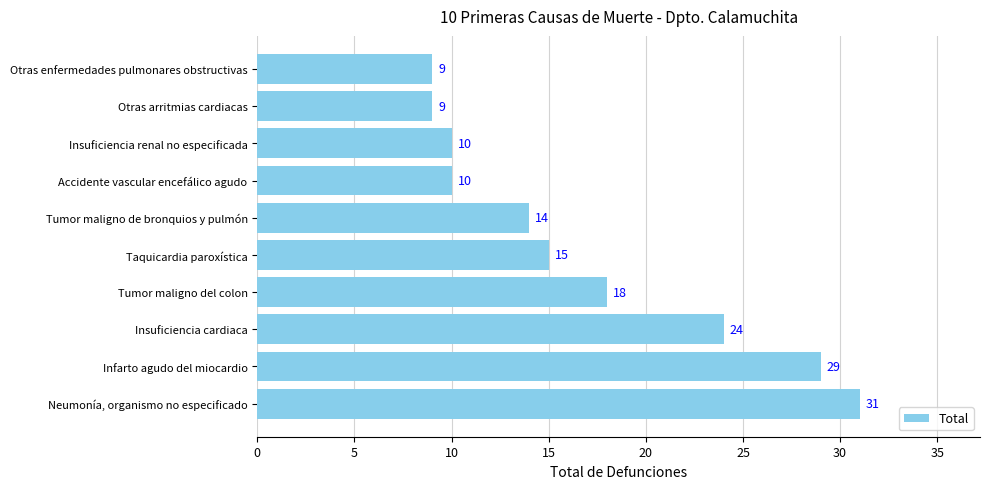

Which has a higher value, Otras enfermedades pulmonares obstructivas or Insuficiencia cardiaca?

Insuficiencia cardiaca